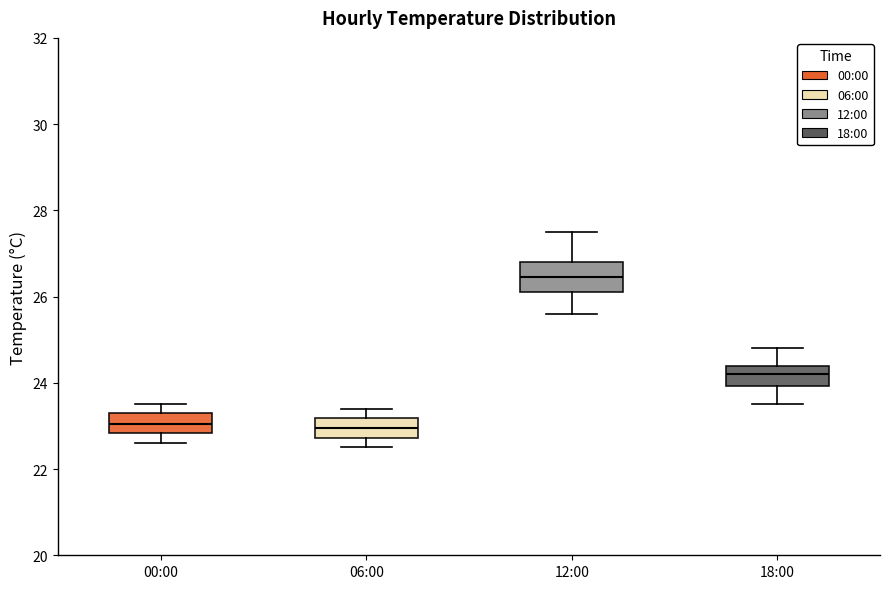

Where does the upper whisker of the box for 12:00 end on the y-axis? The values are not printed on the chart, so give them approximately, as read against the axis.

27.6